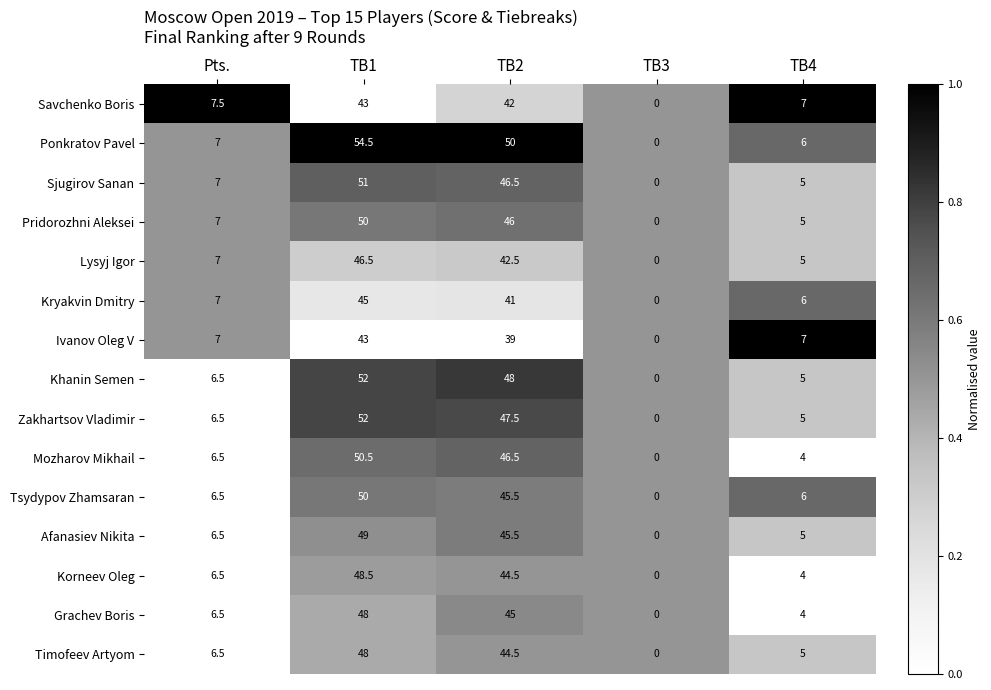

What is the sum of all Sjugirov Sanan values?

109.5